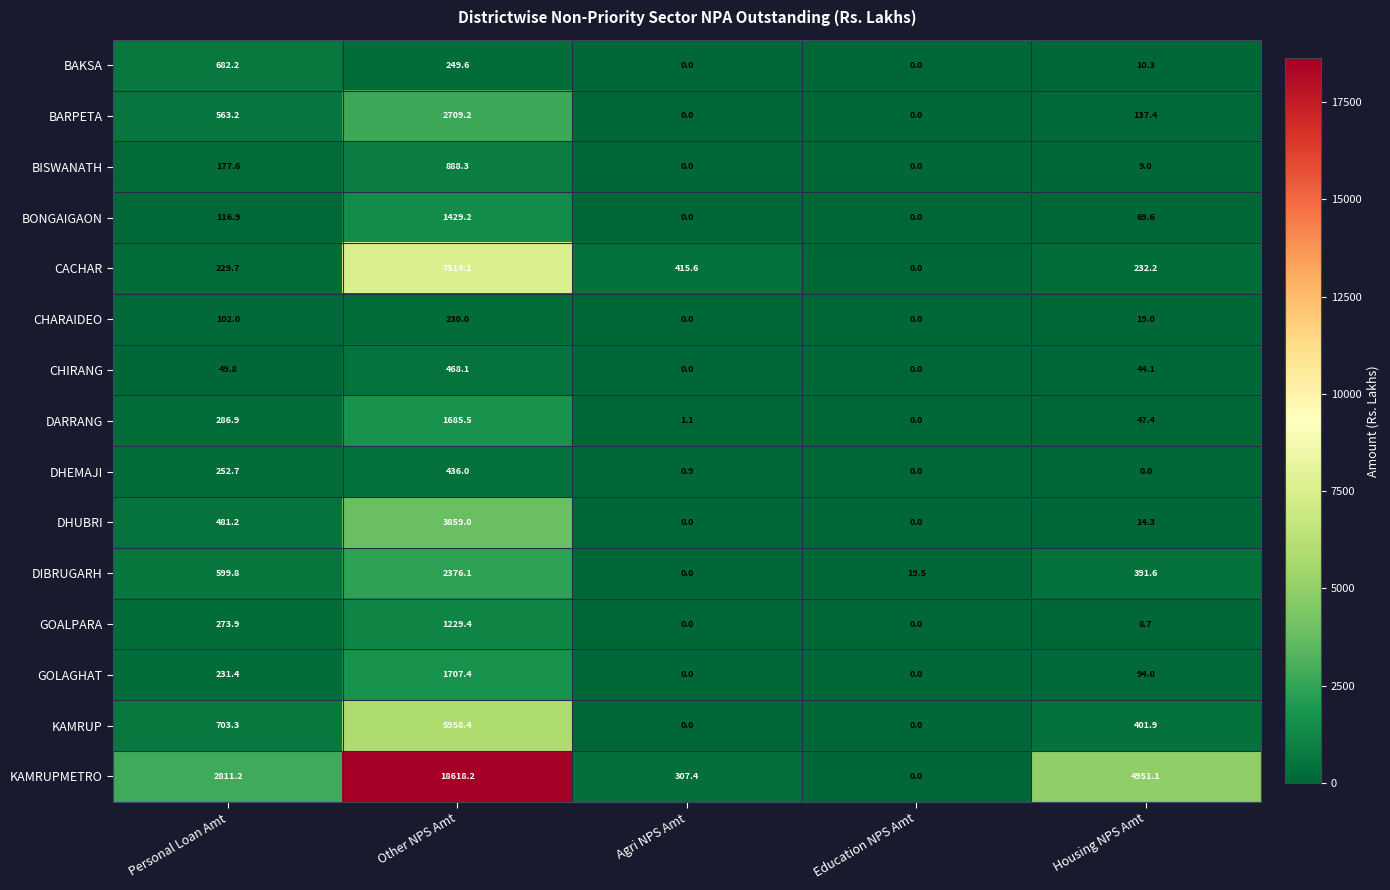

The value of DARRANG at Personal Loan Amt is 286.9. True or false?

True